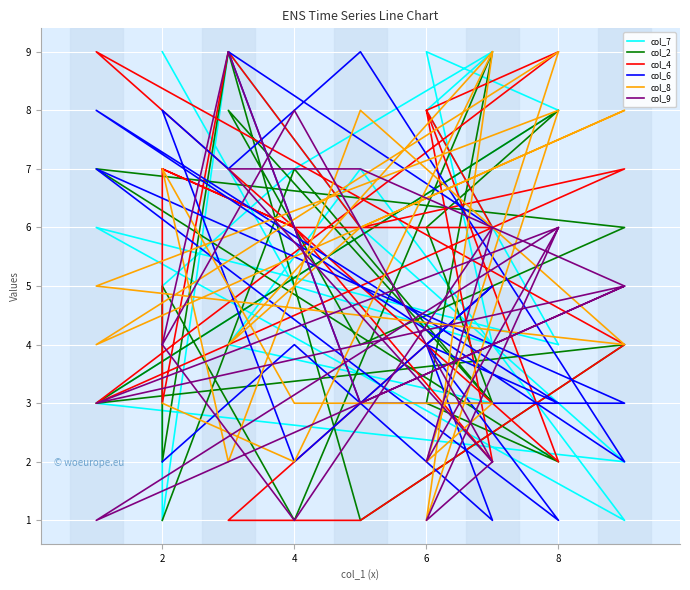

Which series has the widest spread of values?

col_7